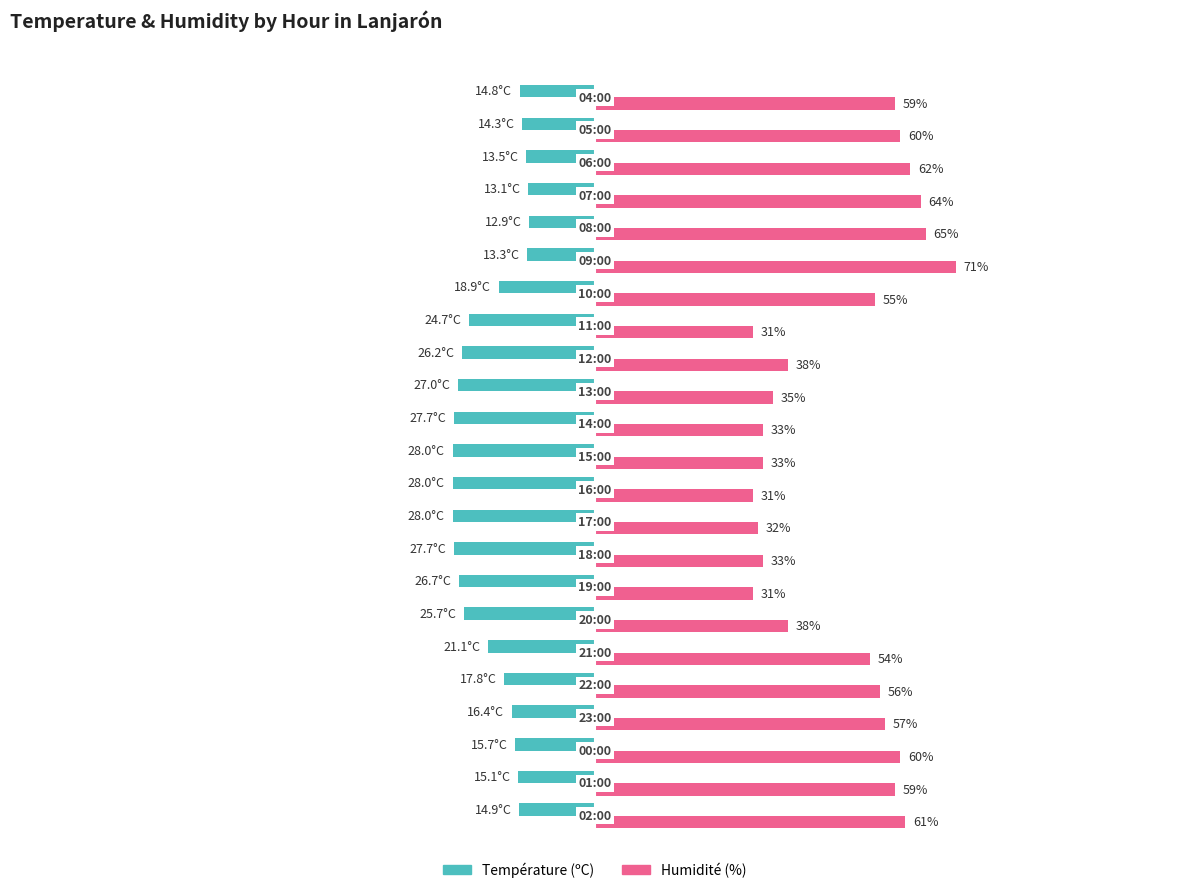

List the series in order of their peak value, highest first.

Humidité (%), Température (ºC)